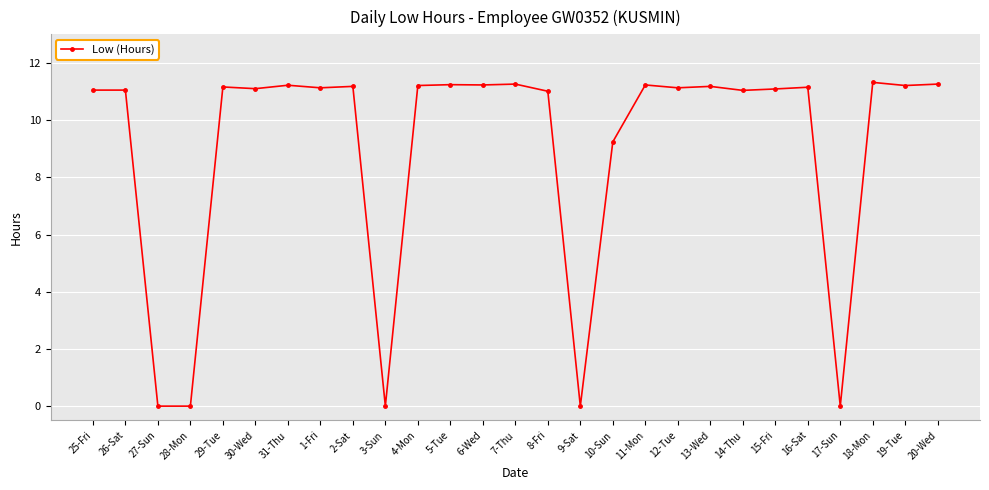

What is the value of the 9th point from the left?

11.2